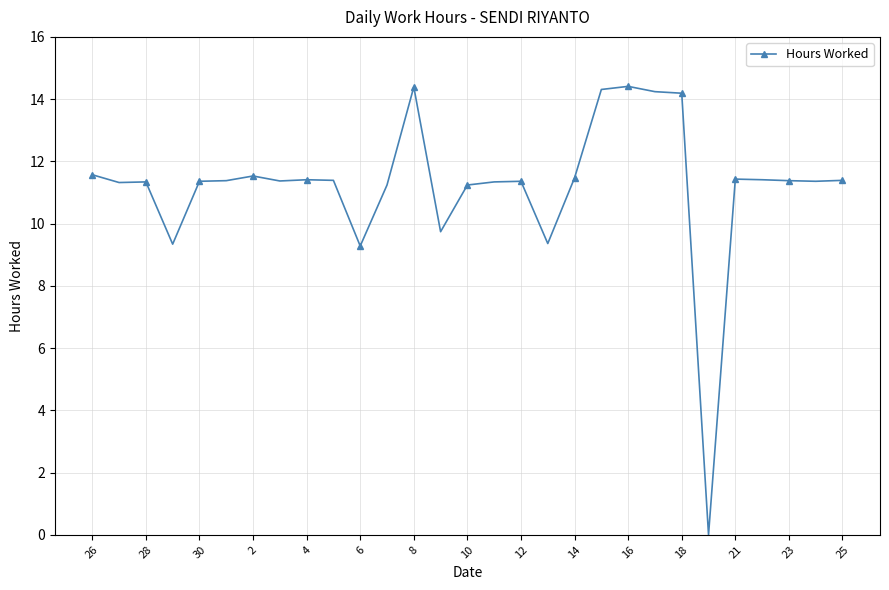

What is the sum of all values?

325.6